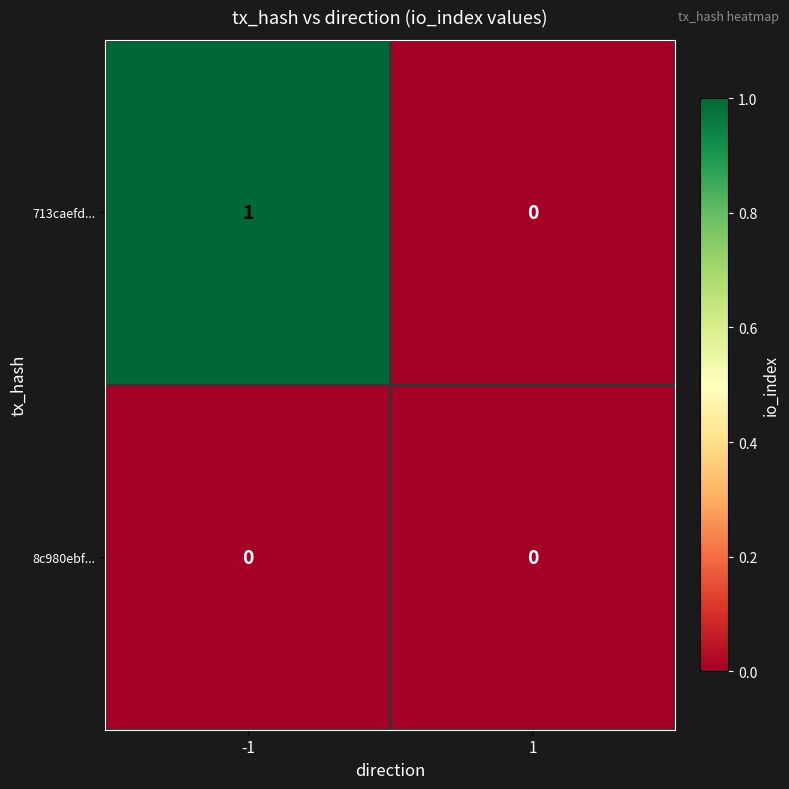

Which series has the largest range (max minus min)?

713caefd...